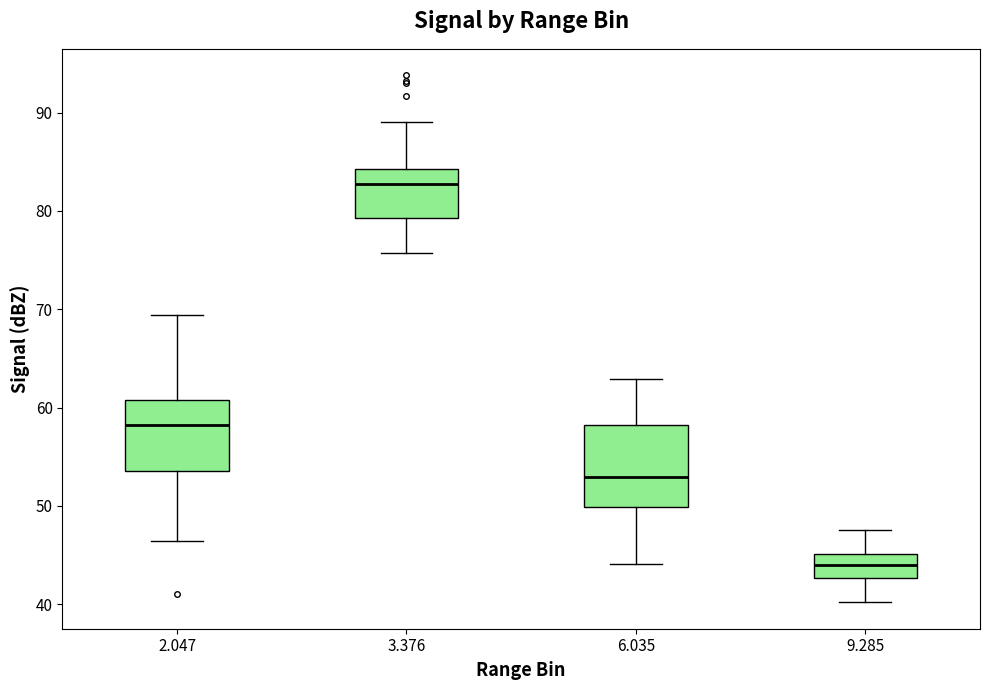

Reading left to right, transcribe this box plot: for each box, give where its median line is, the range the box spans, and where its two whiskers end, as read against the y-axis. The values are not printed on the chart, so give them approximately, as read against the axis.

2.047: median 58, box 54 to 61, whiskers 46 to 69
3.376: median 83, box 79 to 84, whiskers 76 to 89
6.035: median 53, box 50 to 58, whiskers 44 to 63
9.285: median 44, box 43 to 45, whiskers 40 to 48